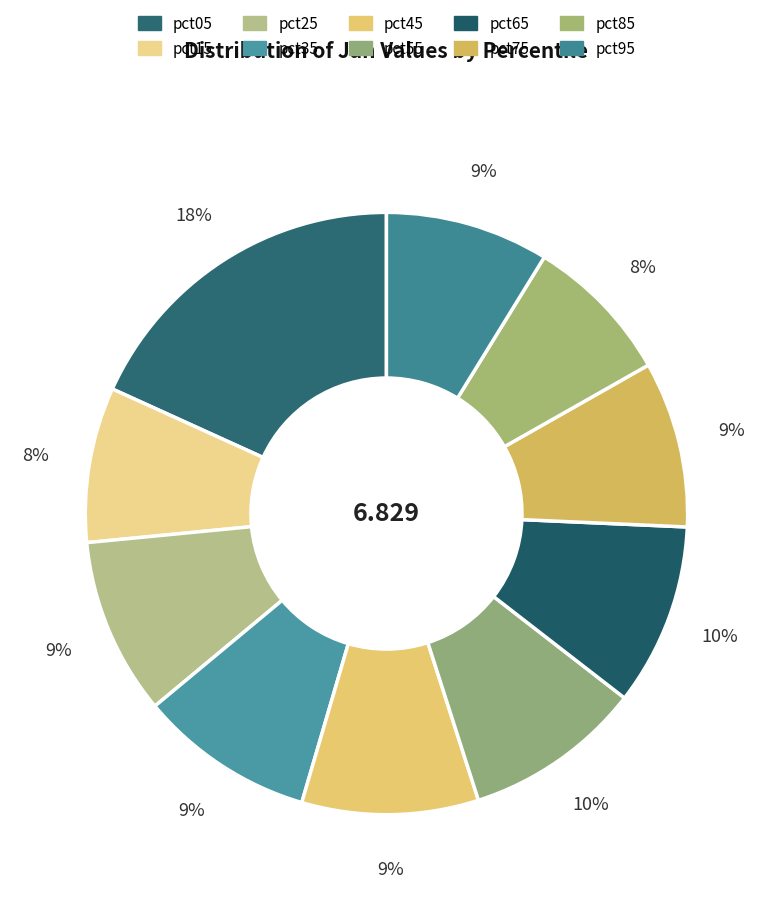

Does pct85 represent more than half of the total?

No